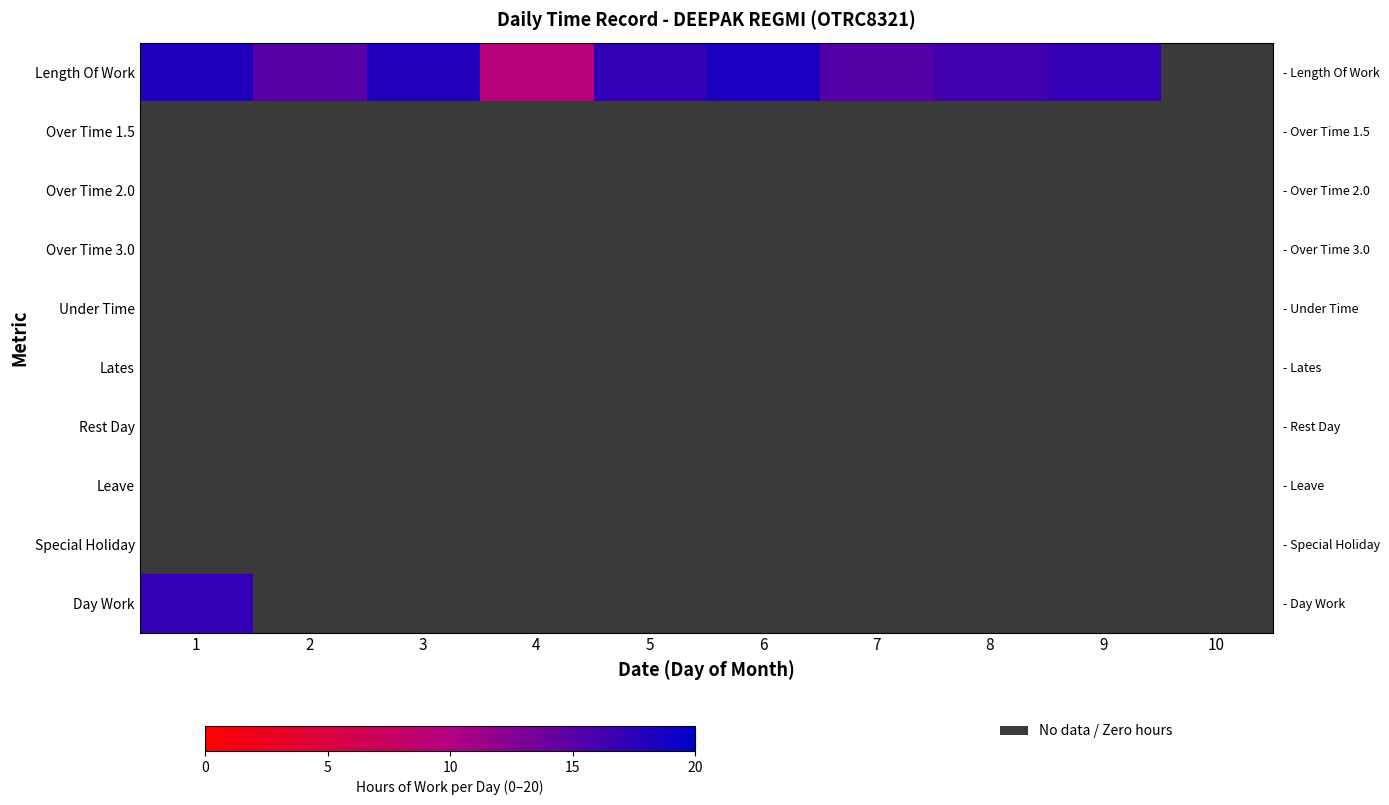

List the labels in order of Under Time value, largest first.

1, 2, 3, 4, 5, 6, 7, 8, 9, 10